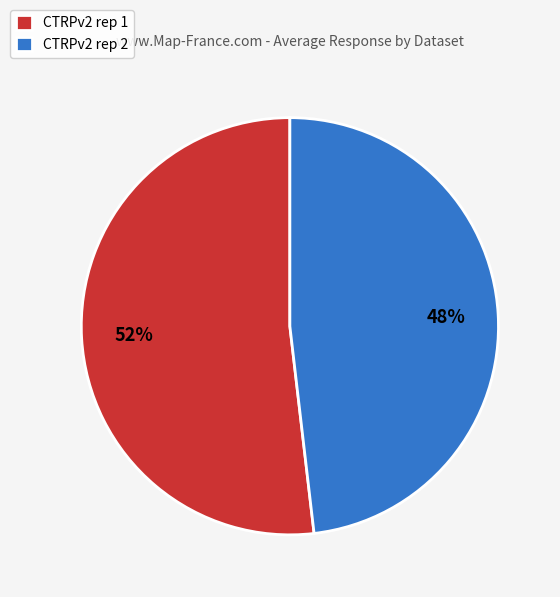

What is the smallest slice in the pie chart?

CTRPv2 rep 2